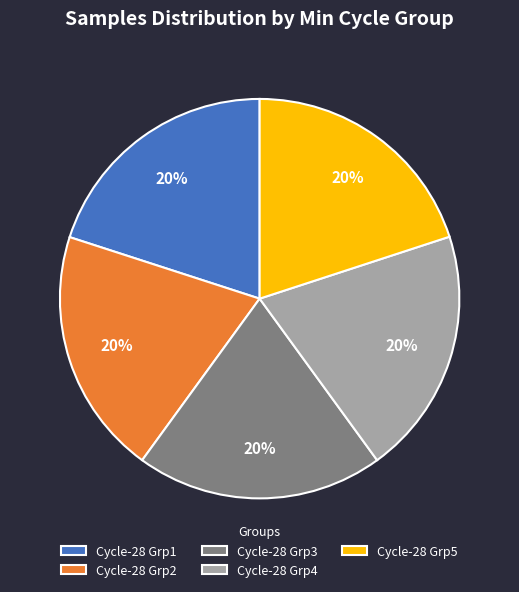

What percentage is the Cycle-28 Grp1 slice, to the nearest percent?

20%